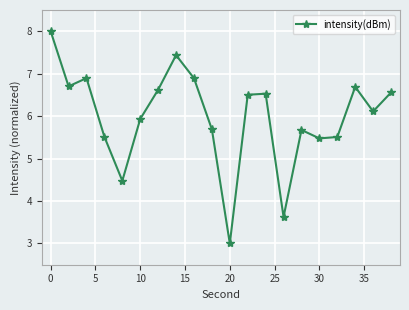

How many points are higher than both their immediate neighbors (excluding endpoints)?

5